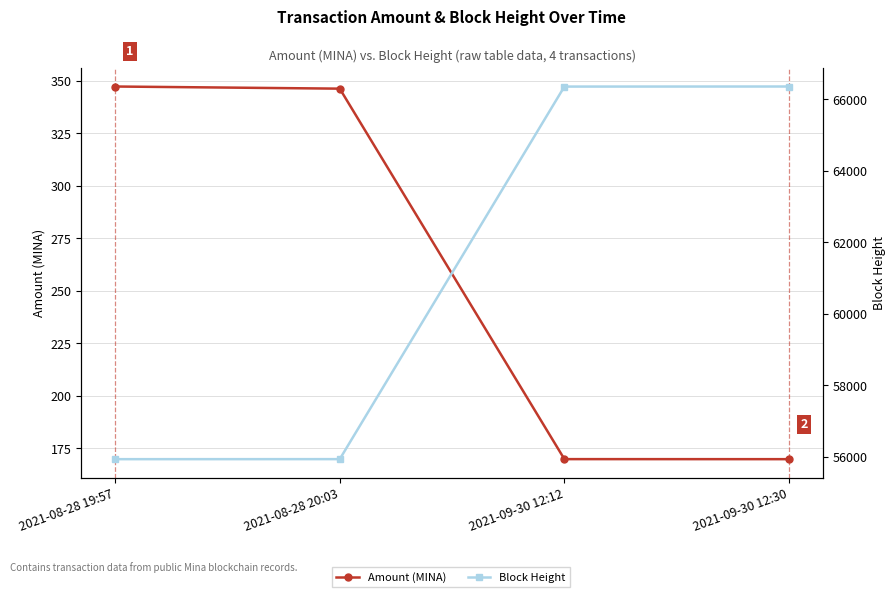

What is the sum of the Block Height values at 2021-09-30 12:30 and 2021-08-28 19:57?

122293.0